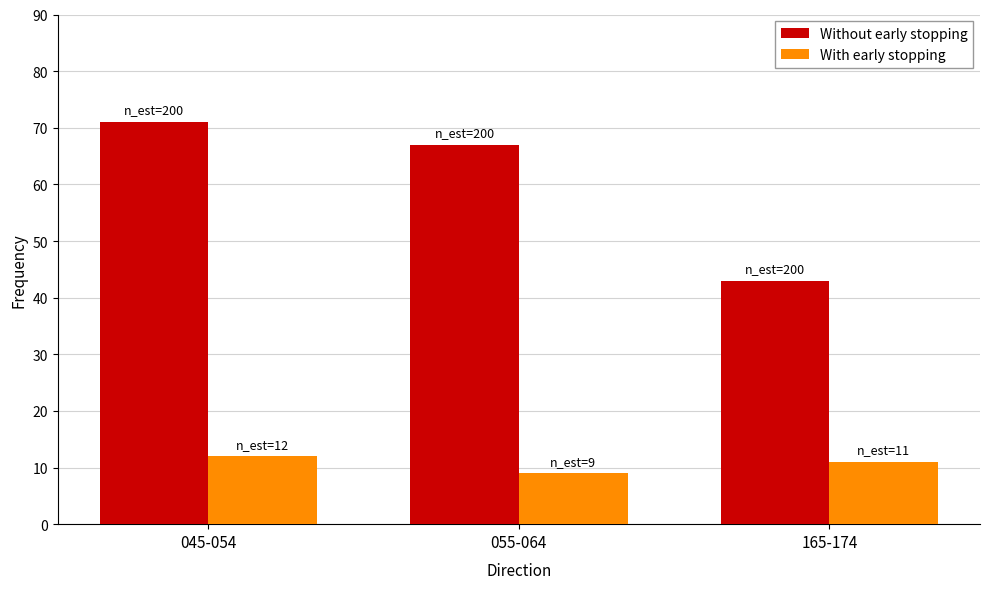

At which category is the sum across all series the highest?

045-054